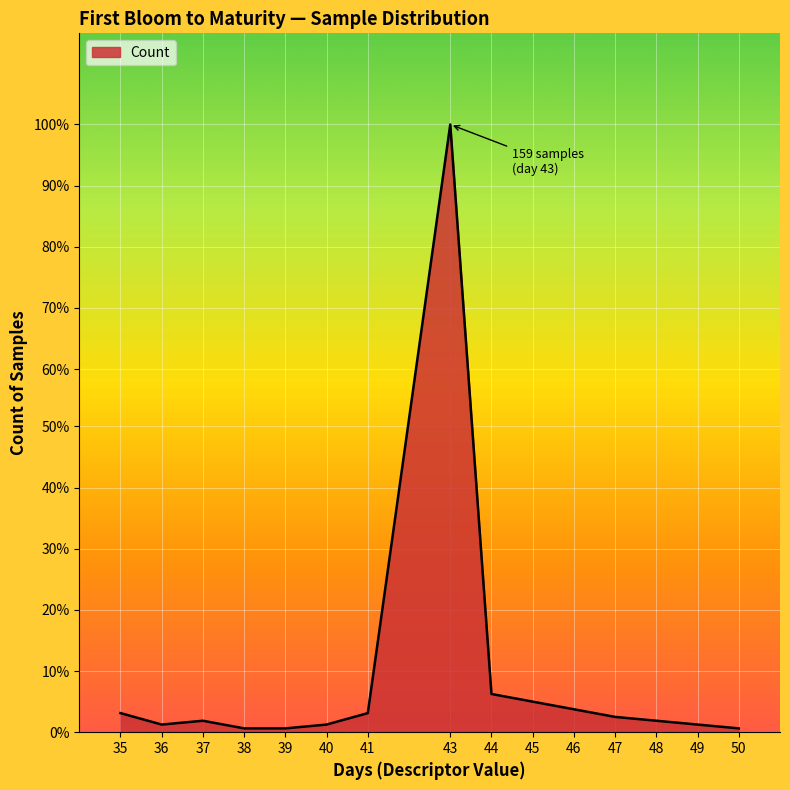

Which category has the highest value across all series?

43